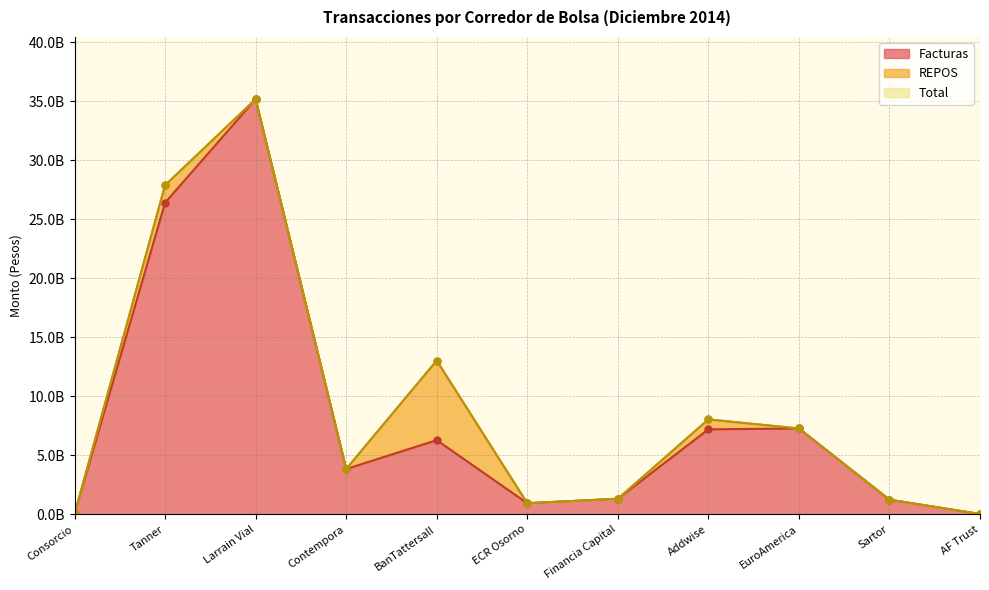

What is the label of the 7th point from the left?

Financia Capital